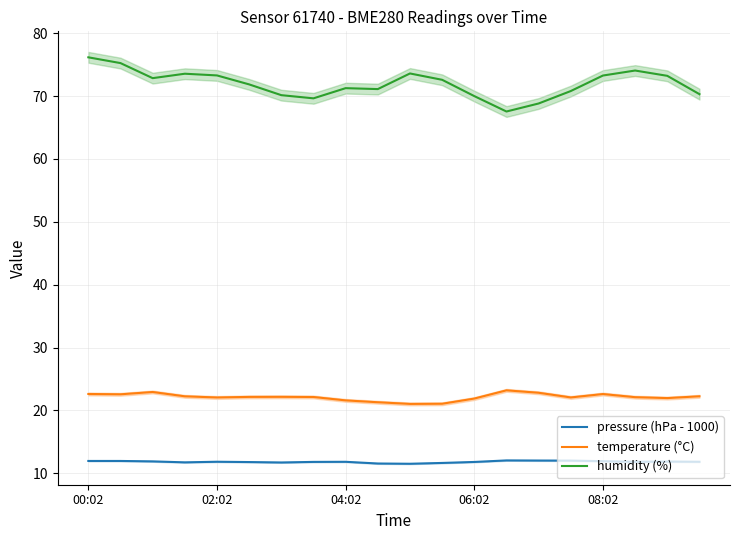

How many interior local valleys does the temperature (°C) series have?

5